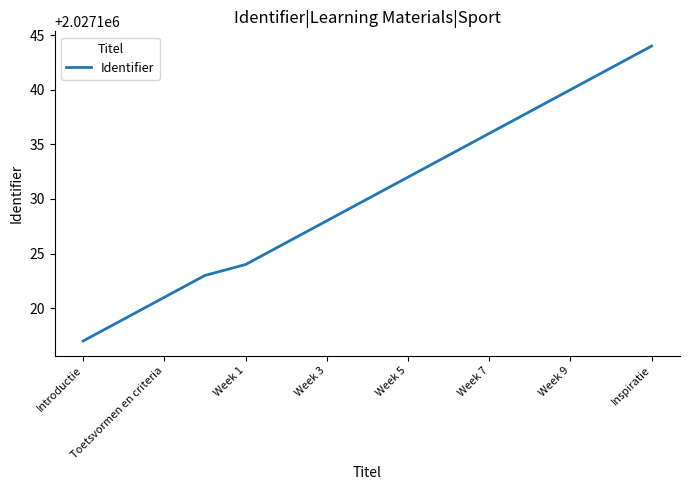

What is the greatest value displayed?

2027144